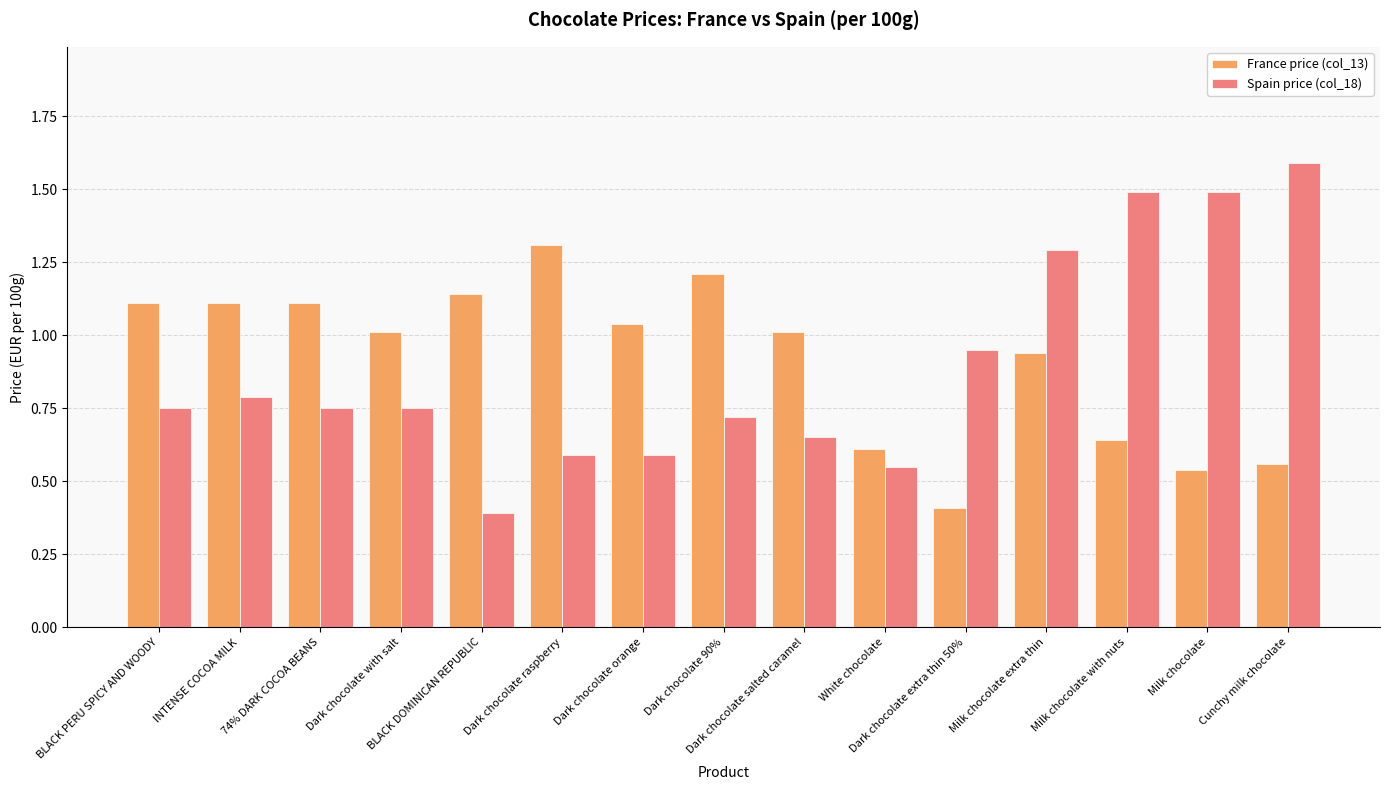

Are the bars grouped side by side (vs. stacked)?

Yes